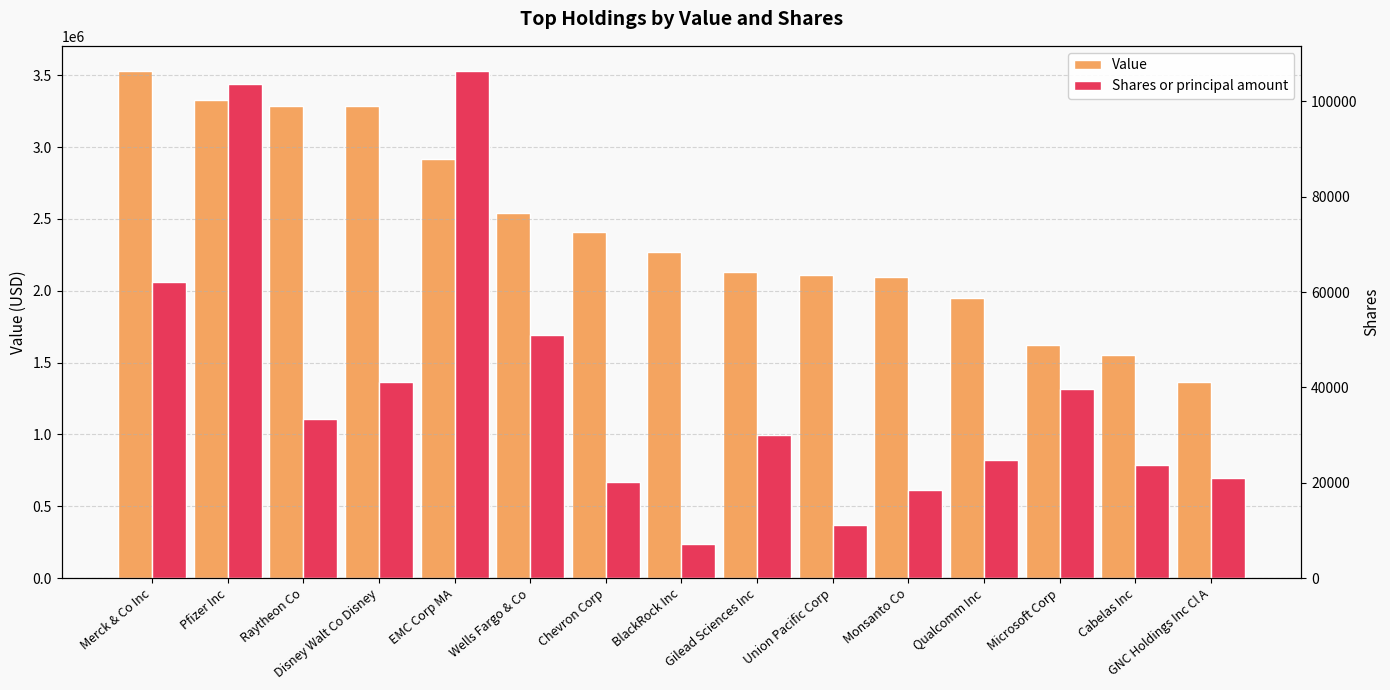

What is the difference between the maximum and second lowest values in the Value series?

1973000